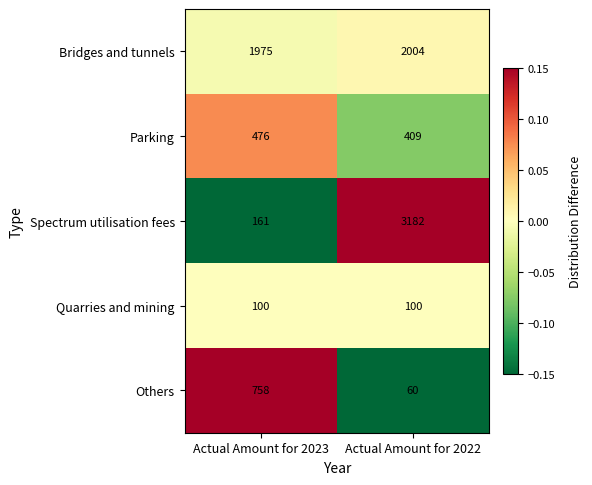

How many series are shown in this chart?

5